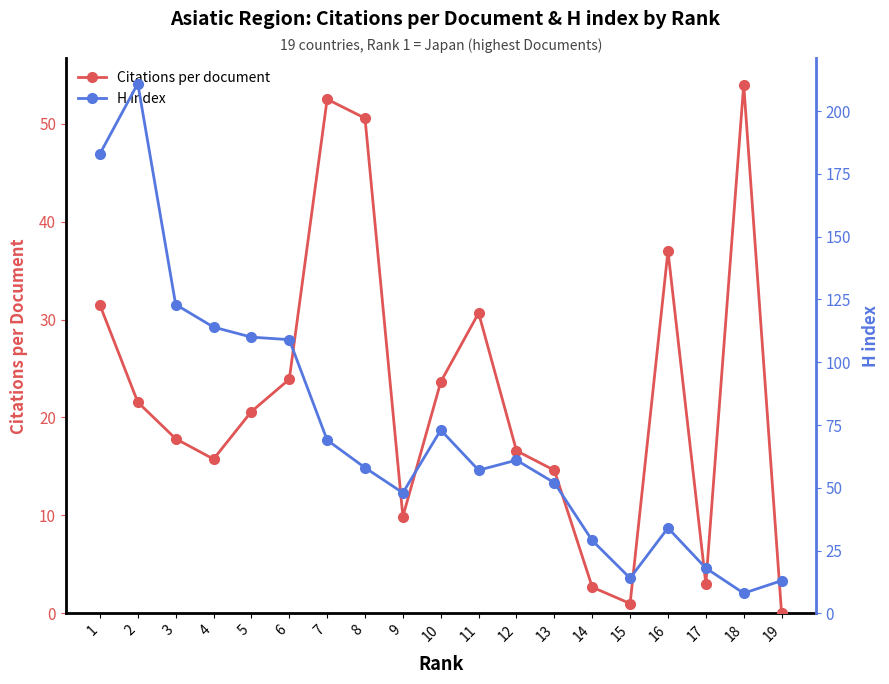

Is the value of Citations per document at 13 greater than the value of H index at 13?

No